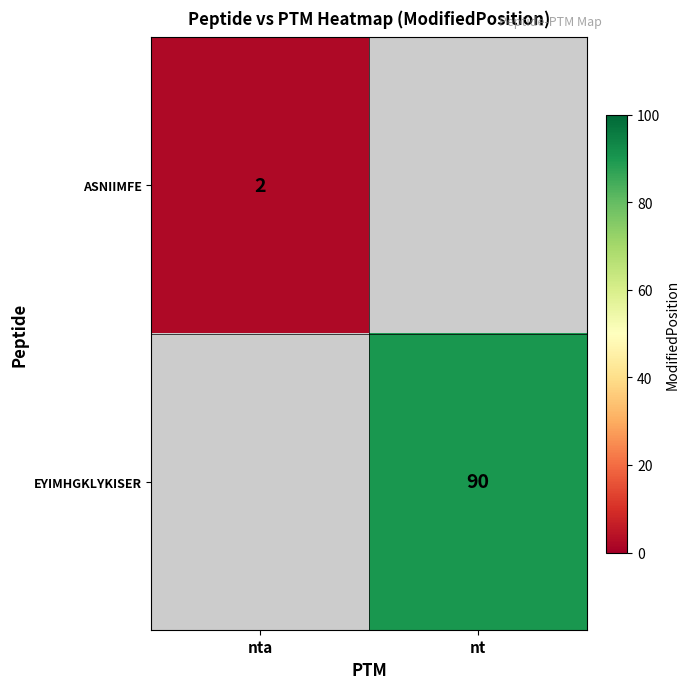

The value of ASNIIMFE at nta is 3. True or false?

False